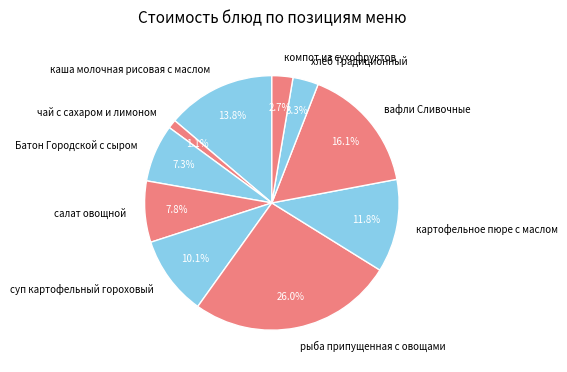

Count the number of slices in the pie.

10